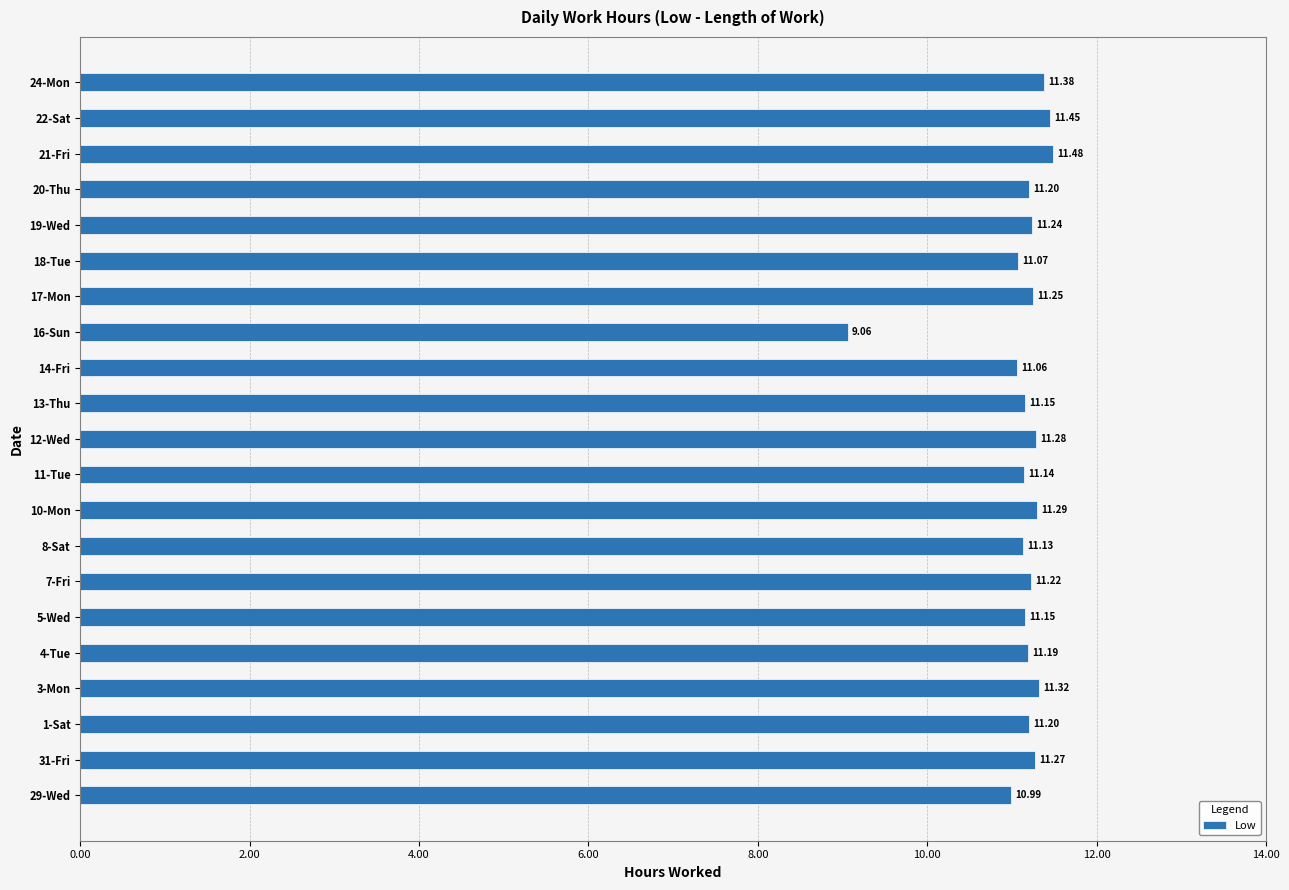

What is the difference between the second highest and minimum values?

2.4